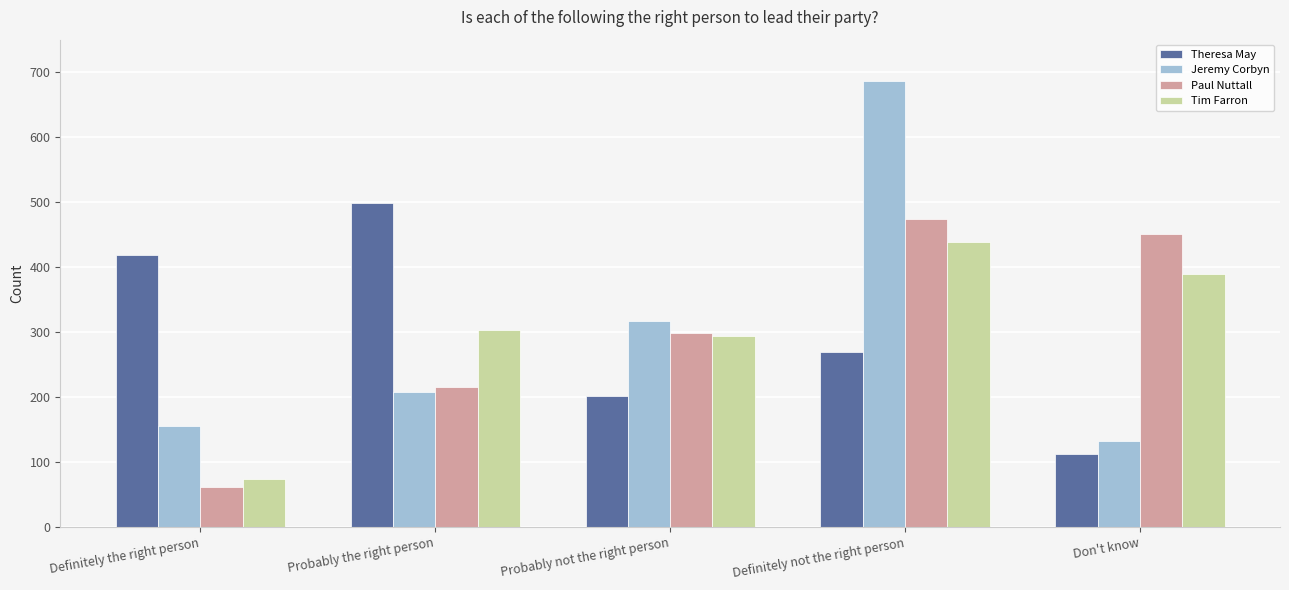

Reading left to right, list all the values displayed in this chart.

Theresa May: 419	498	202	269	113
Jeremy Corbyn: 156	208	318	687	132
Paul Nuttall: 62	215	299	474	451
Tim Farron: 74	304	294	439	389